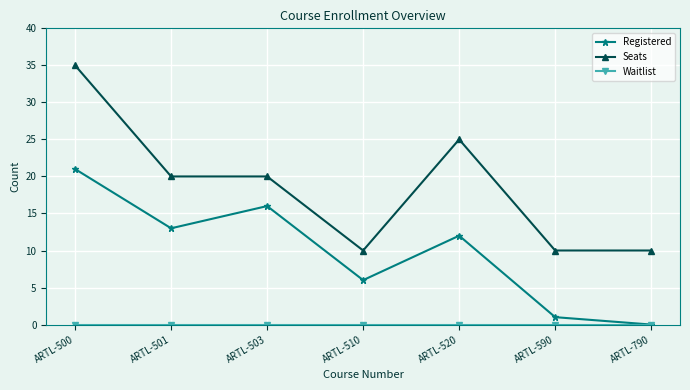

Is it true that Registered equals 13 at ARTL-501?

True